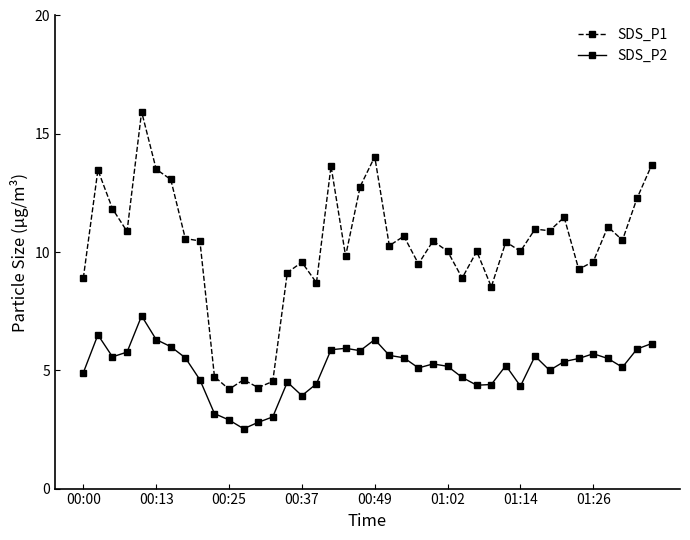

True or false: SDS_P2 has more than 1 interior local peaks.

True